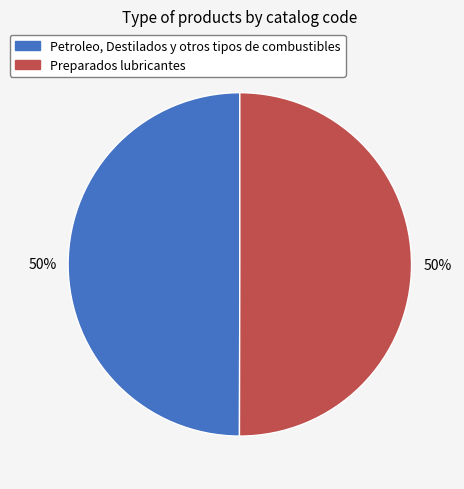

To the nearest percent, what portion does Petroleo, Destilados y otros tipos de combustibles represent?

50%